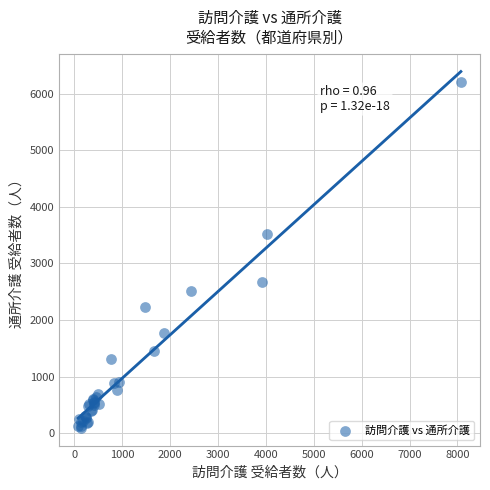

What Y value in the scatter plot is closest to 3154?

3518